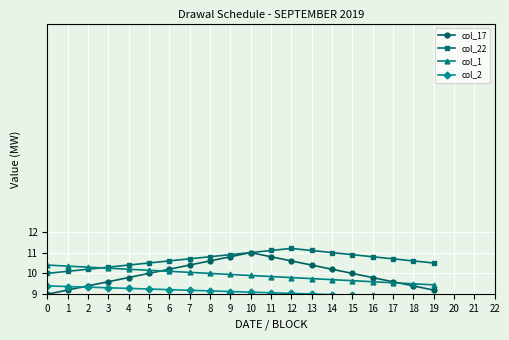

What is the sum of all col_17 values?

200.0